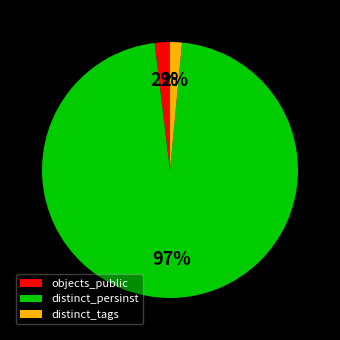

Which slice represents more than half of the pie?

distinct_persinst